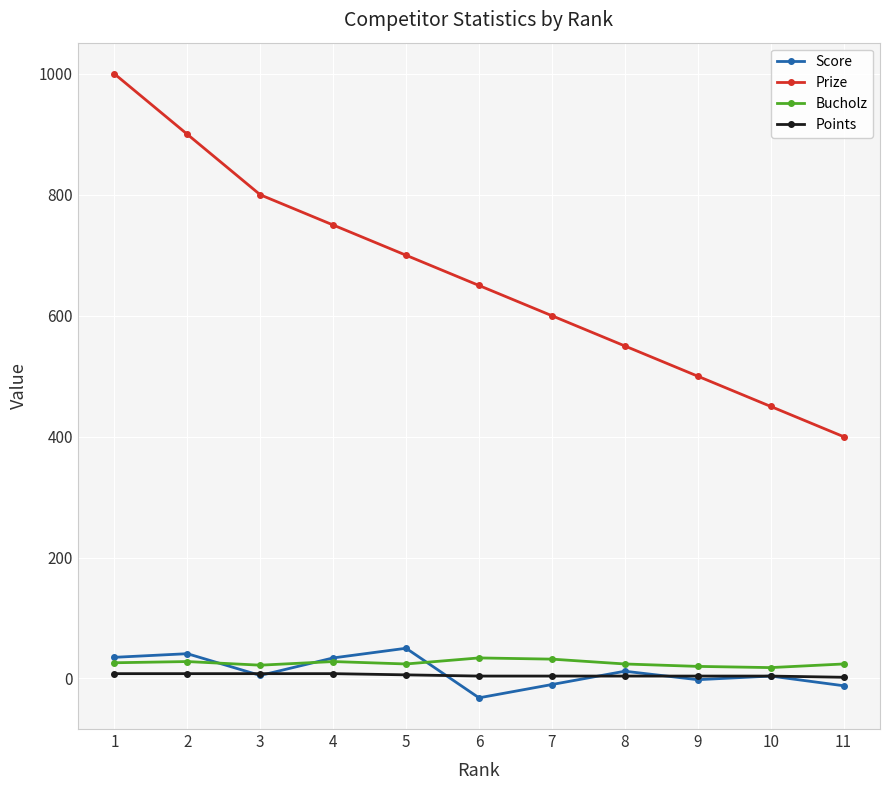

Count the number of categories in the chart.

11